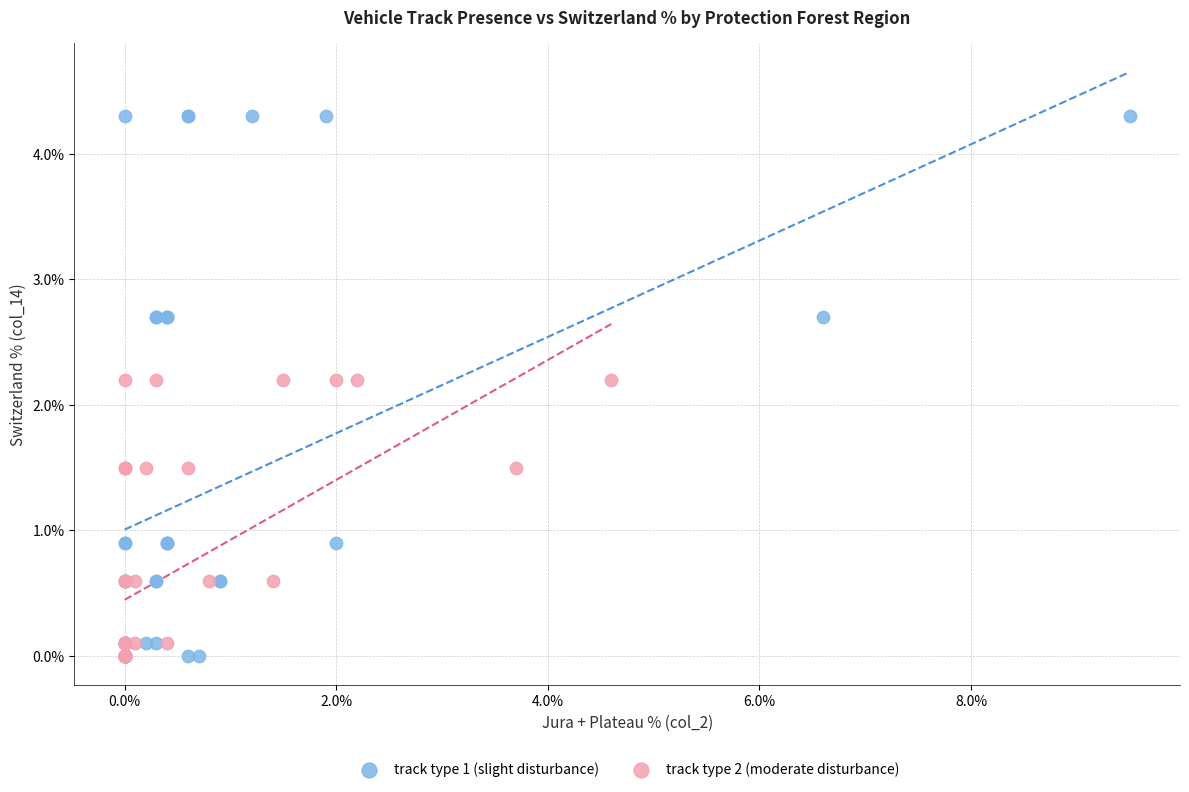

Which series reaches the maximum Y coordinate?

track type 1 (slight disturbance)